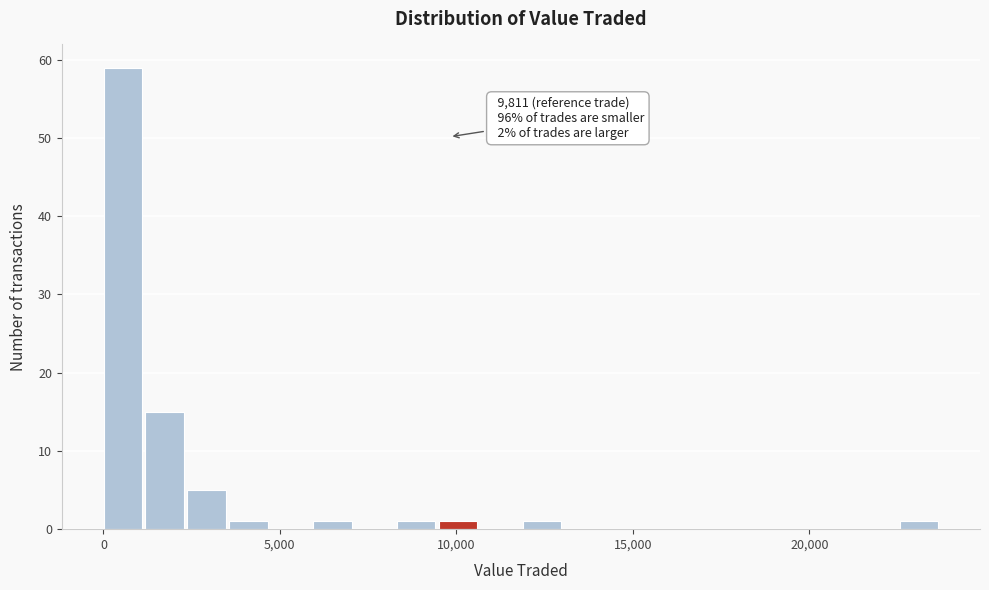

Read against the x-axis, roughly where is the centre of the tallest bar?

500